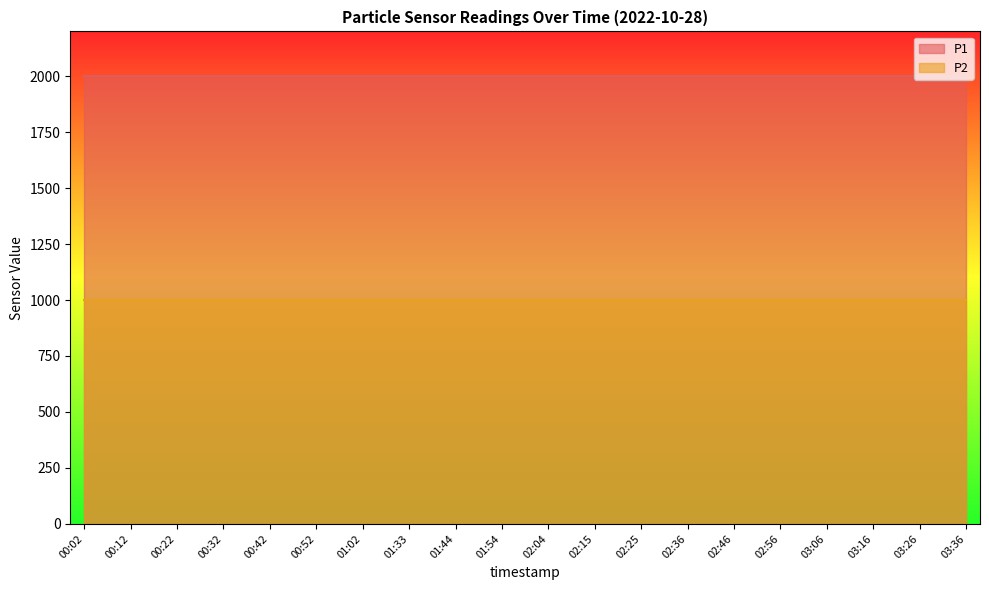

What is the sum of the P1 values at 00:32 and 00:12?

3999.8